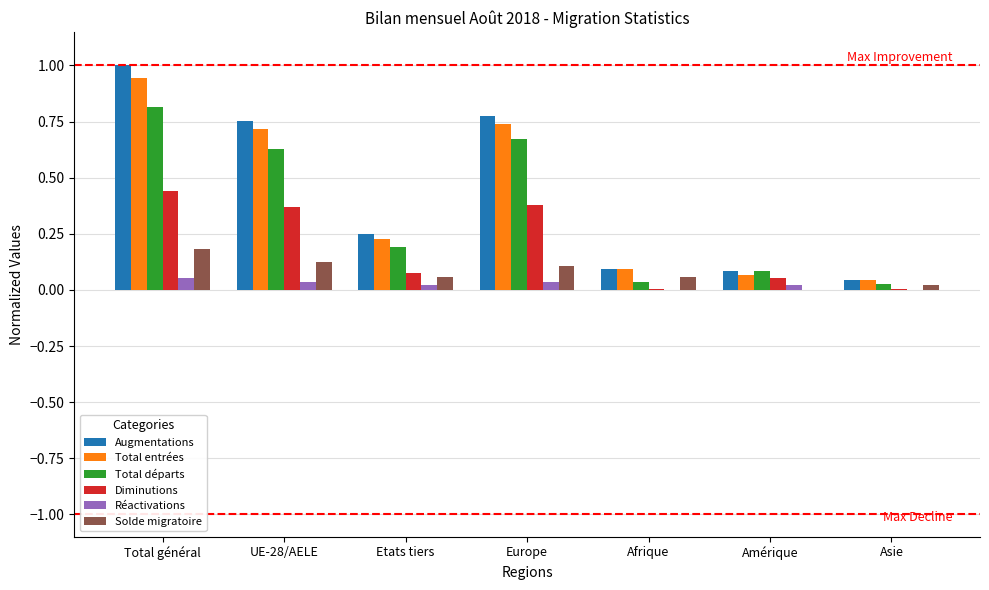

At which label is Solde migratoire closest to 0?

Amérique